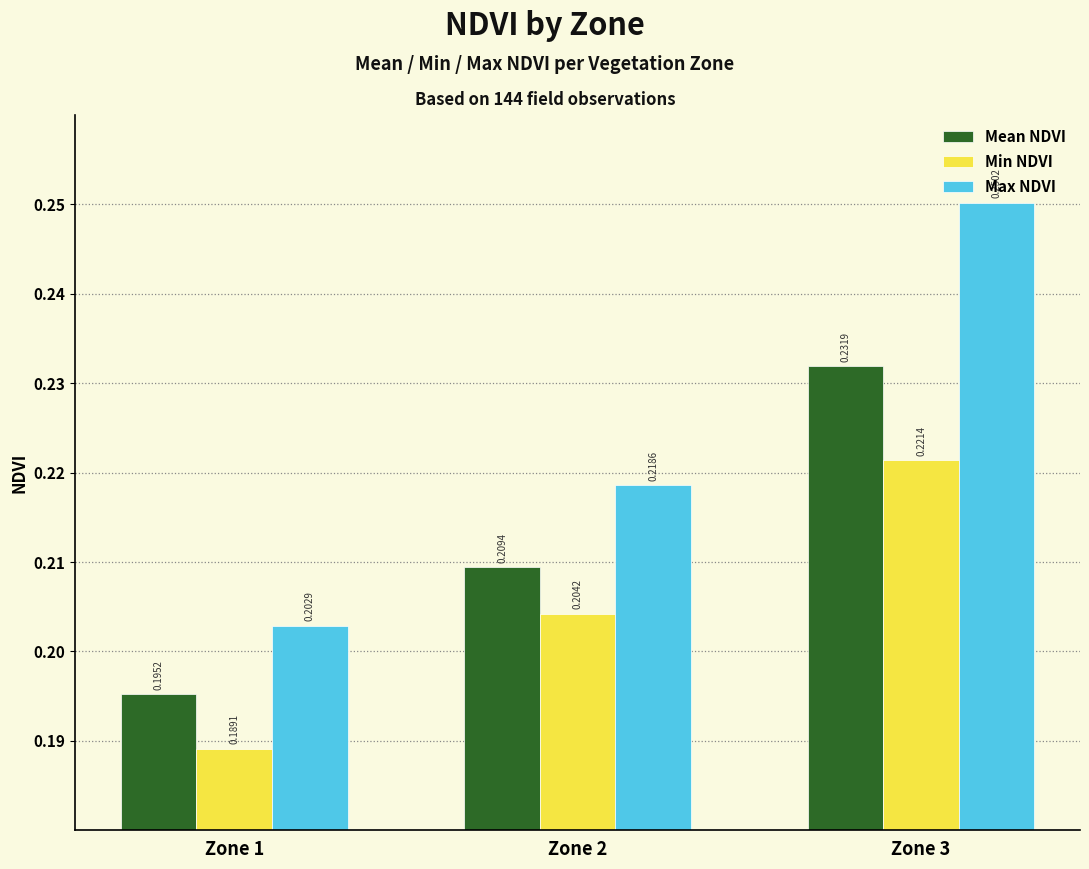

Which series has the widest spread of values?

Max NDVI